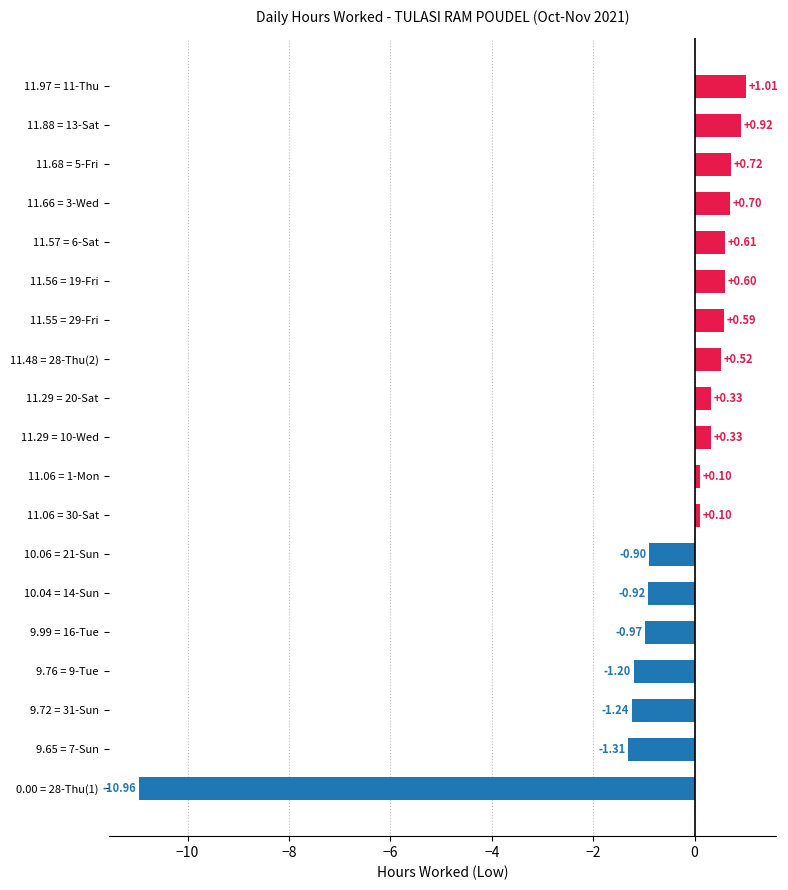

What is the sum of the values at 11.48 = 28-Thu(2) and 11.97 = 11-Thu?

1.5